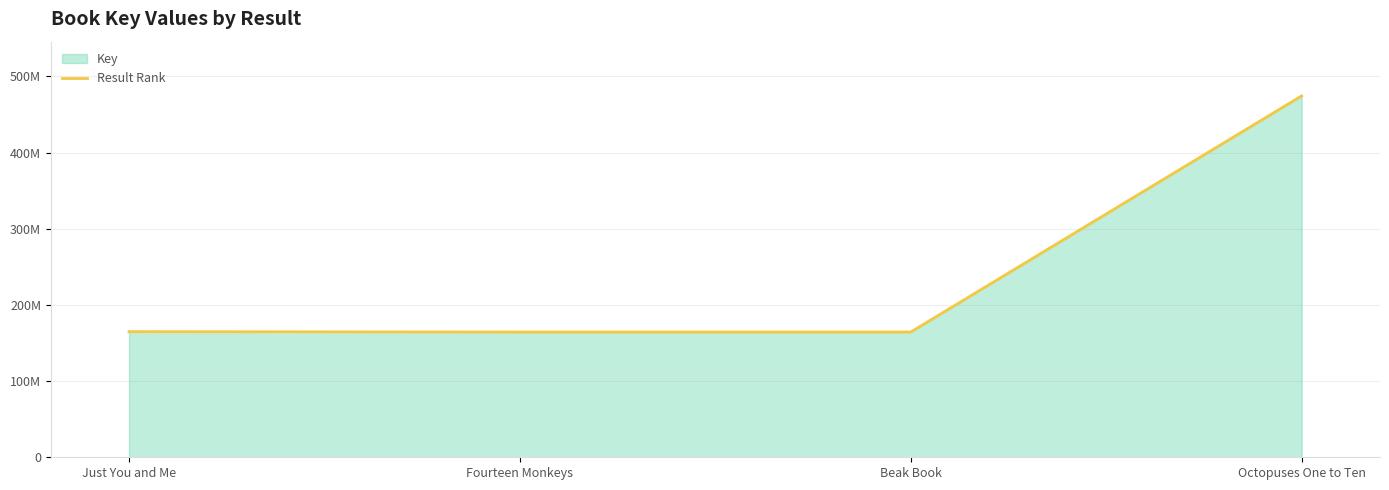

How many categories are shown in the chart?

4